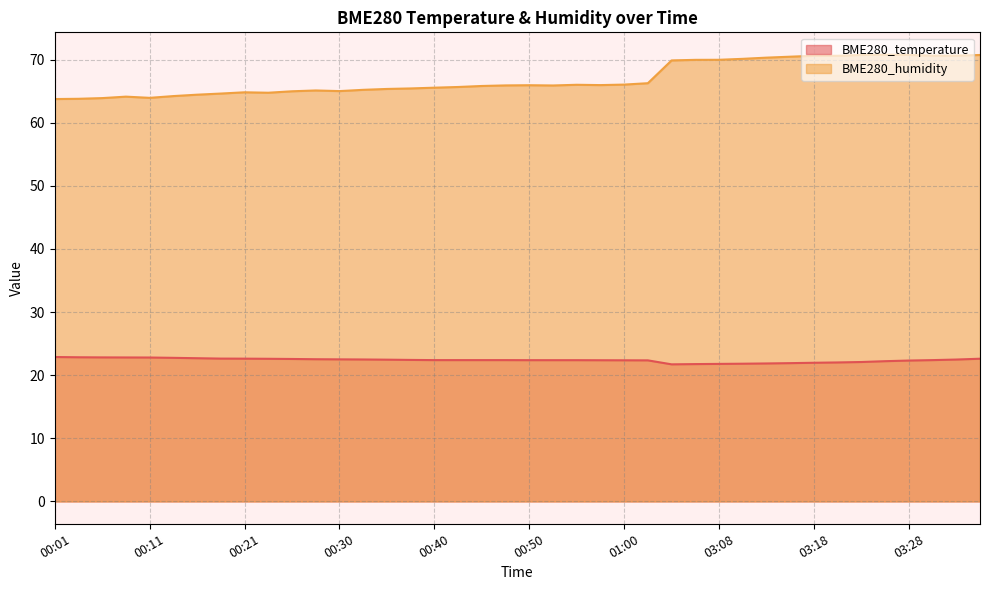

True or false: BME280_humidity and BME280_temperature cross at least once.

False